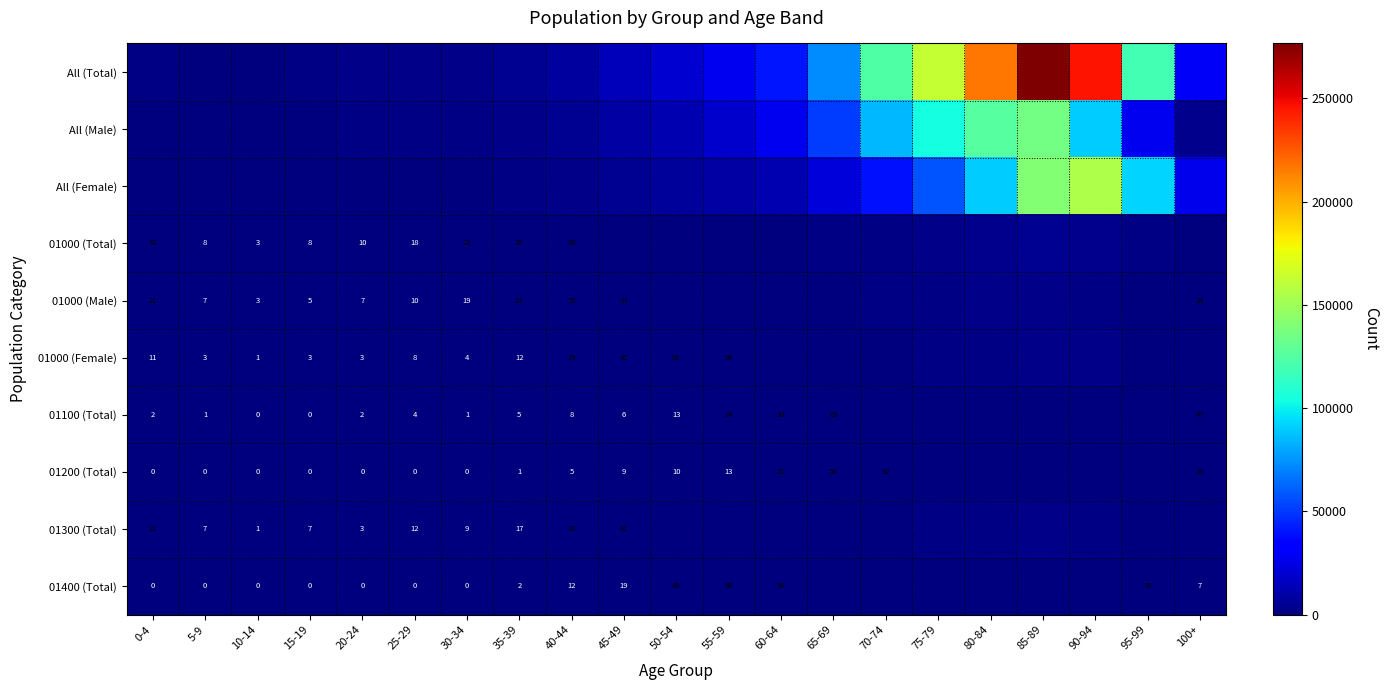

Is it true that 01000 (Female) equals 3 at 20-24?

True